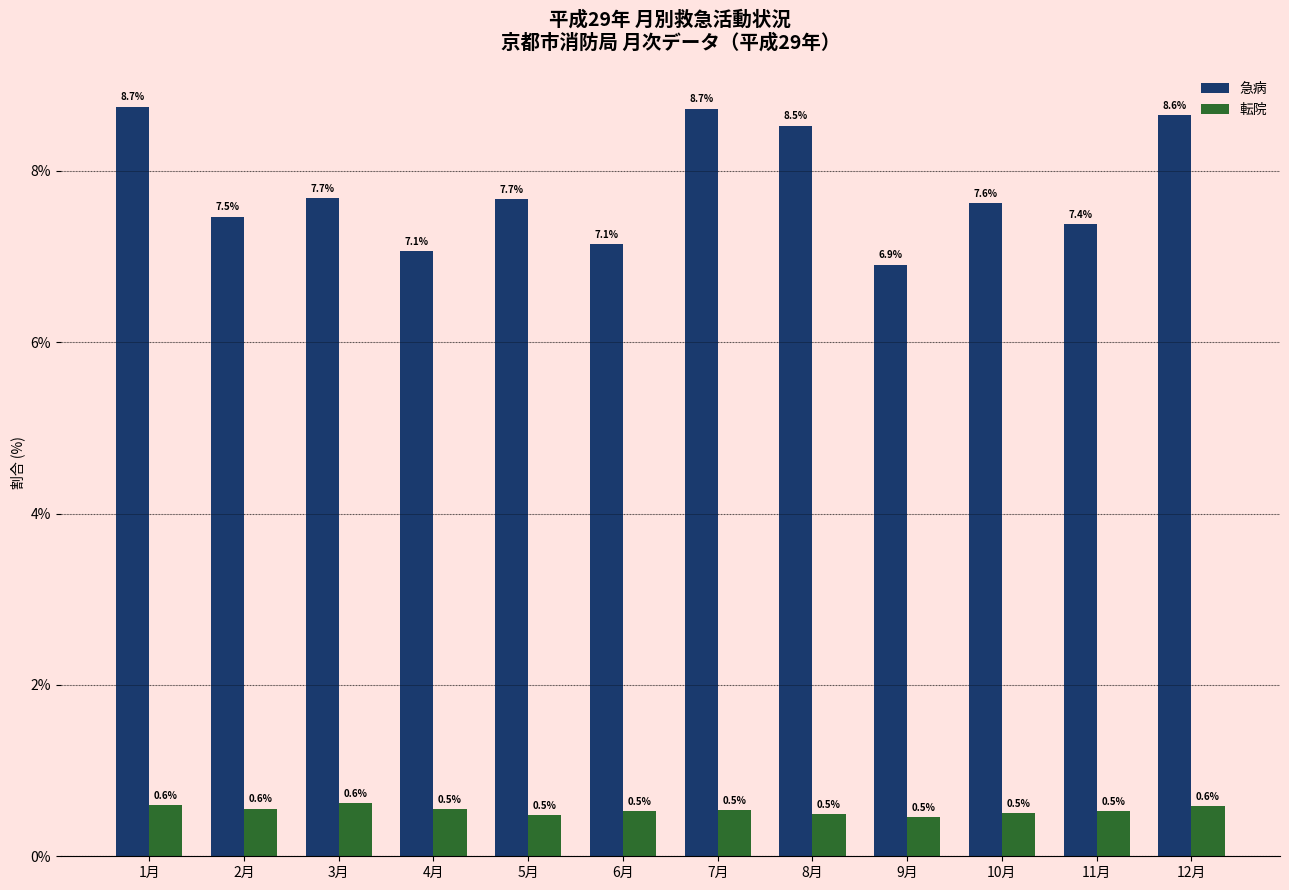

The 急病 series shows 7.4 at 11月. True or false?

True